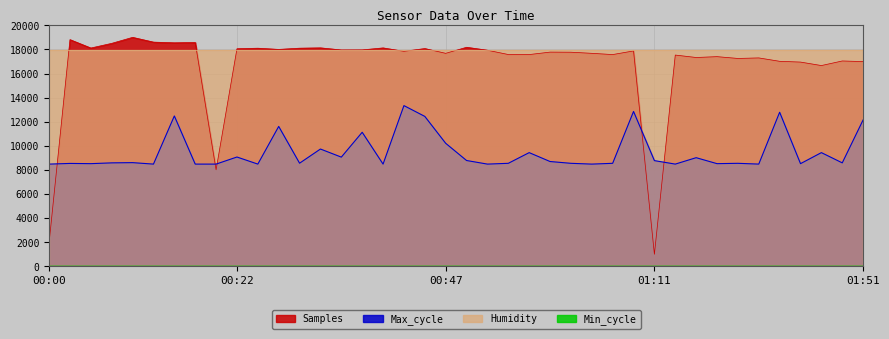

Count the number of data series in this chart.

4